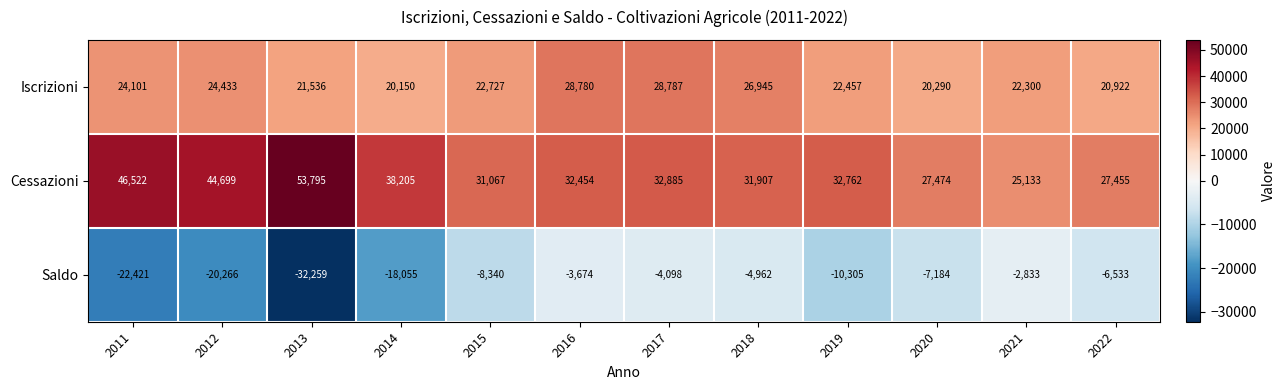

Where is Saldo nearest to the value -17546?

2014